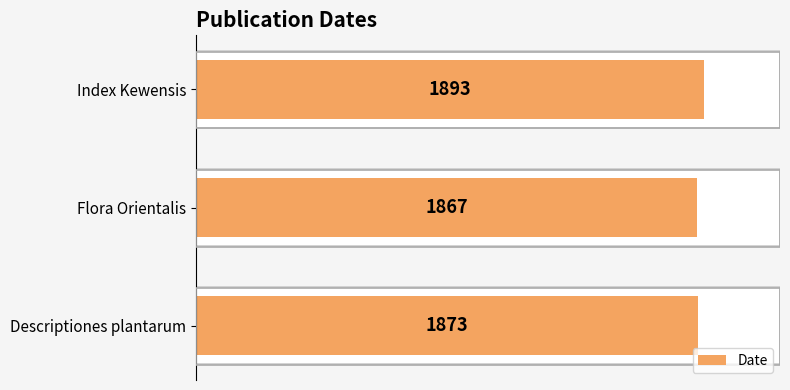

How many data points are above 1873?

1